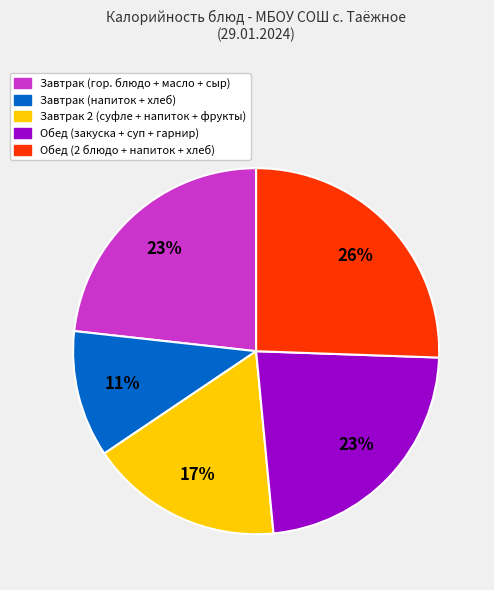

What is the smallest slice in the pie chart?

Завтрак (напиток + хлеб)